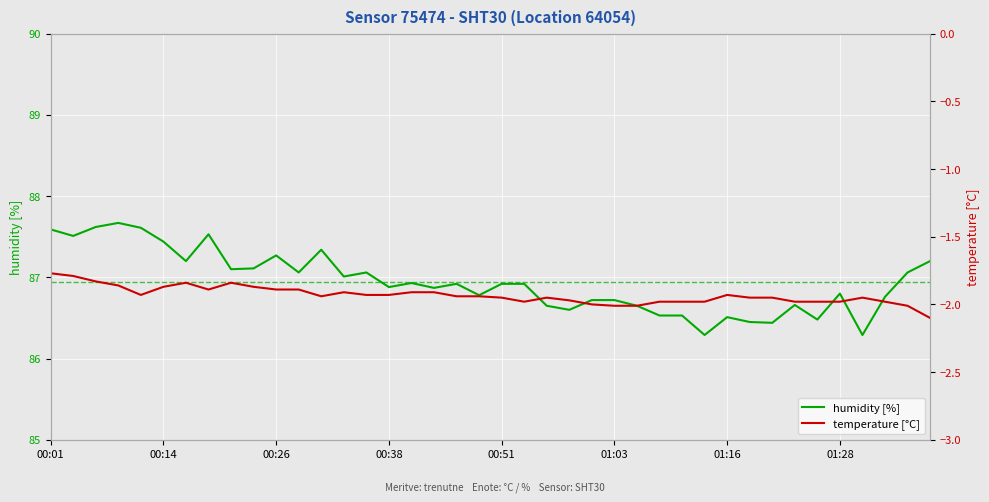

In temperature [°C], how many points are lower than both neighbors (excluding endpoints)?

4